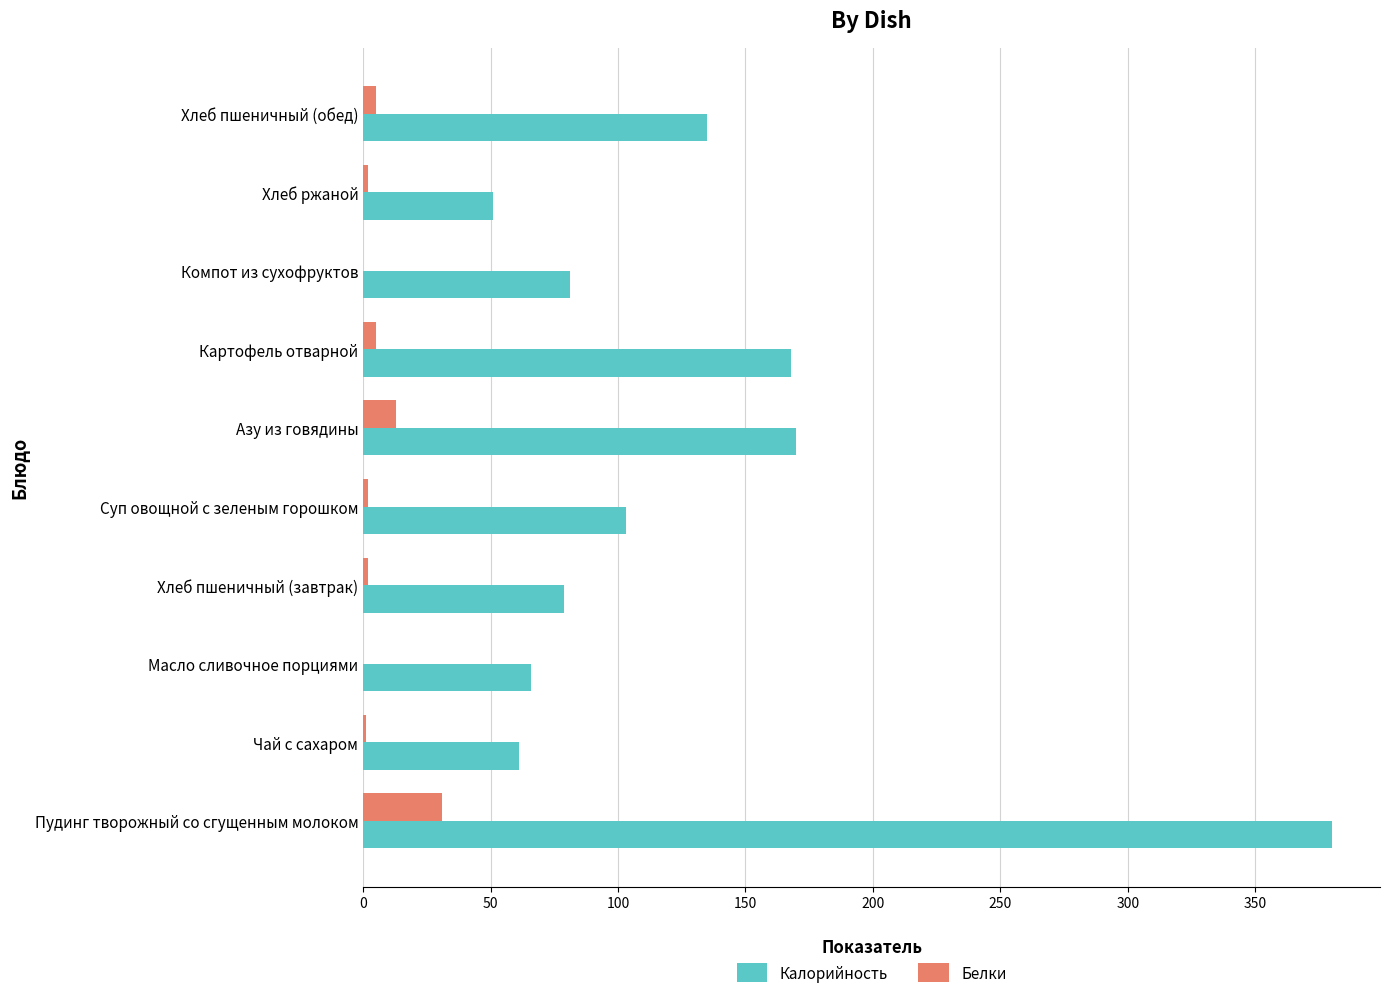

The value of Калорийность at Картофель отварной is 117. True or false?

False